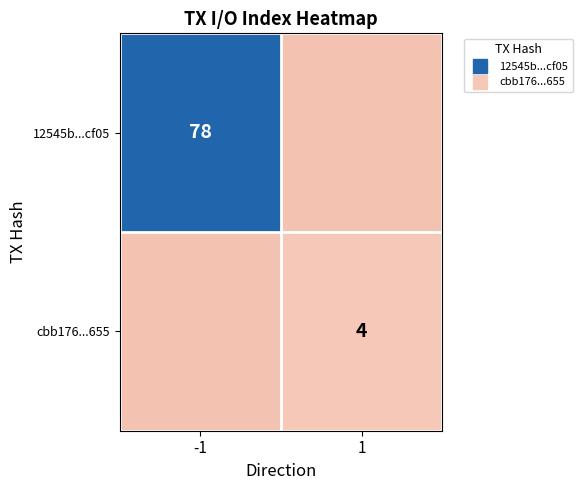

Is the value of cbb176...655 at 1 greater than the value of 12545b...cf05 at -1?

No